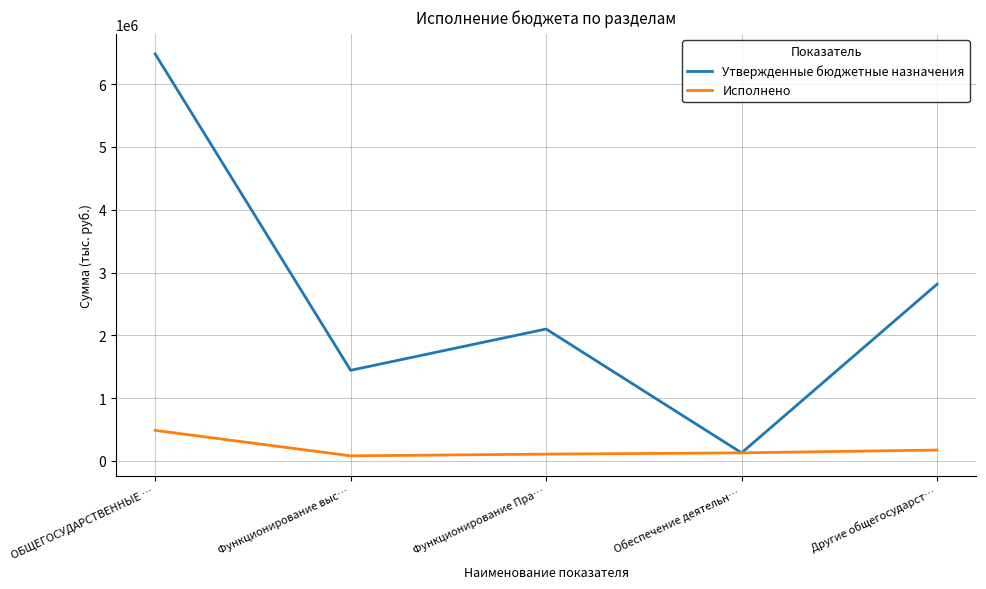

Rank the series at ОБЩЕГОСУДАРСТВЕННЫЕ … from lowest to highest value.

Исполнено, Утвержденные бюджетные назначения